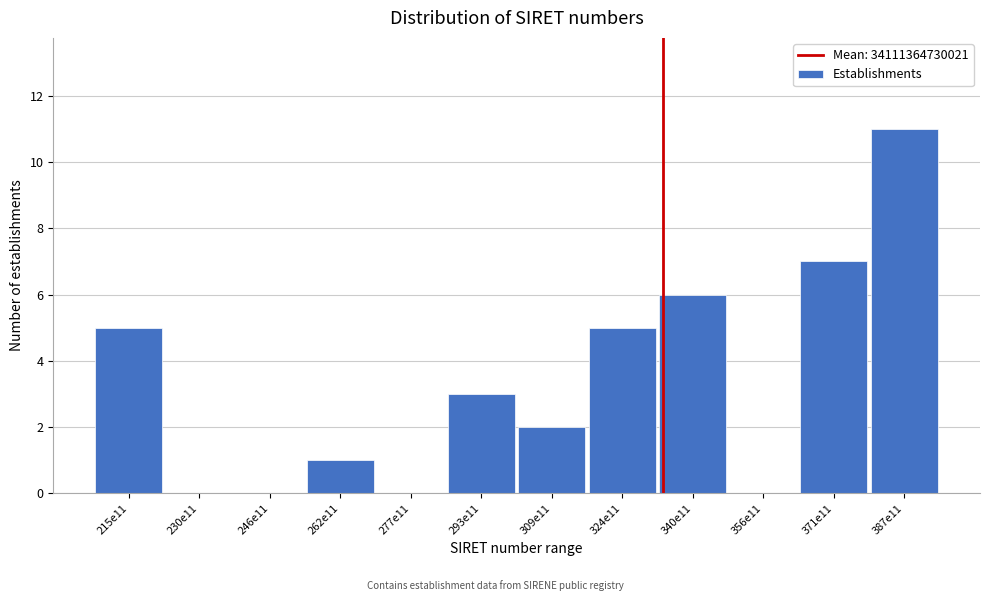

Reading right to left, transcribe all the data shown in this chart.

387e11=11	371e11=7	356e11=0	340e11=6	324e11=5	309e11=2	293e11=3	277e11=0	262e11=1	246e11=0	230e11=0	215e11=5